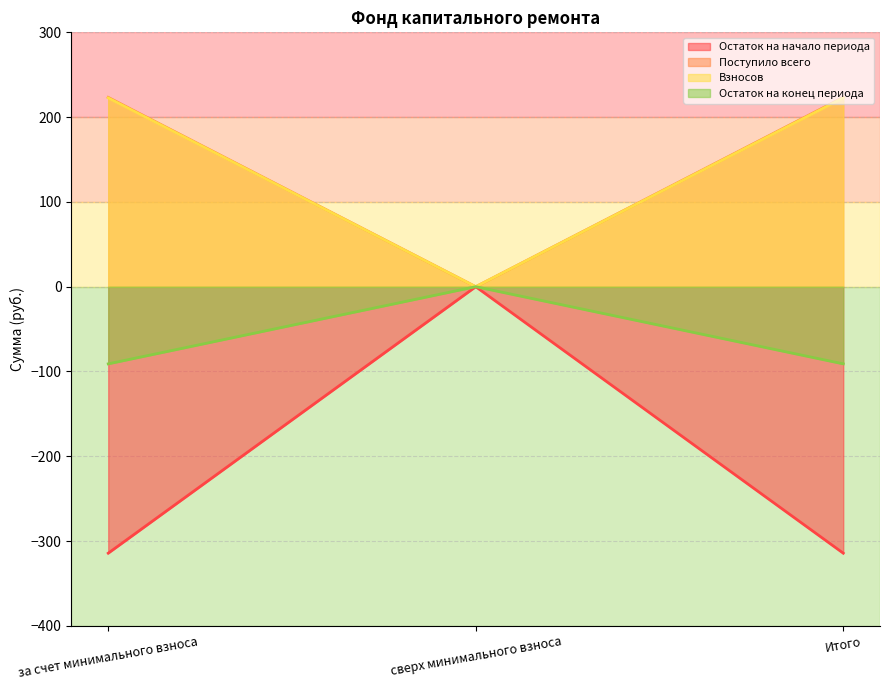

Which has a higher value, Итого or за счет минимального взноса?

Итого